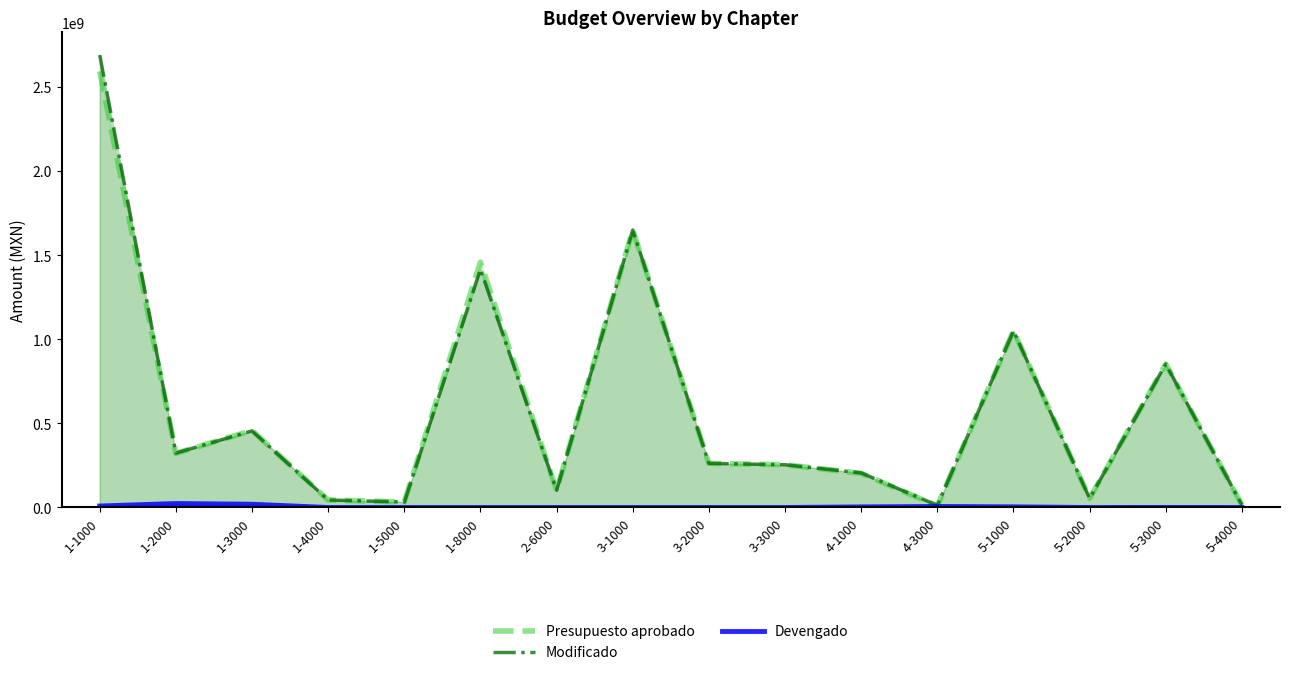

How many interior local peaks does the Devengado series have?

3